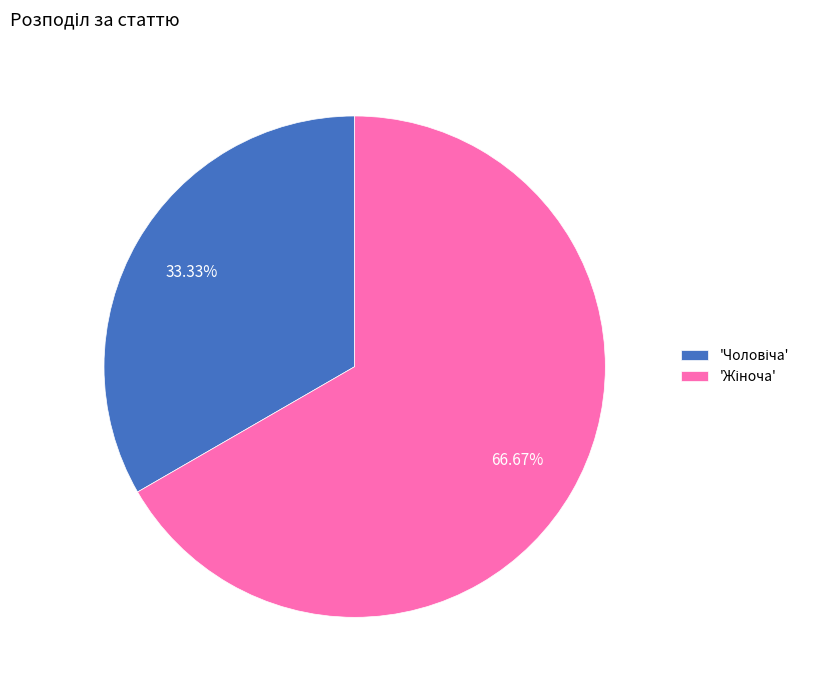

Does any single category account for the majority?

Yes